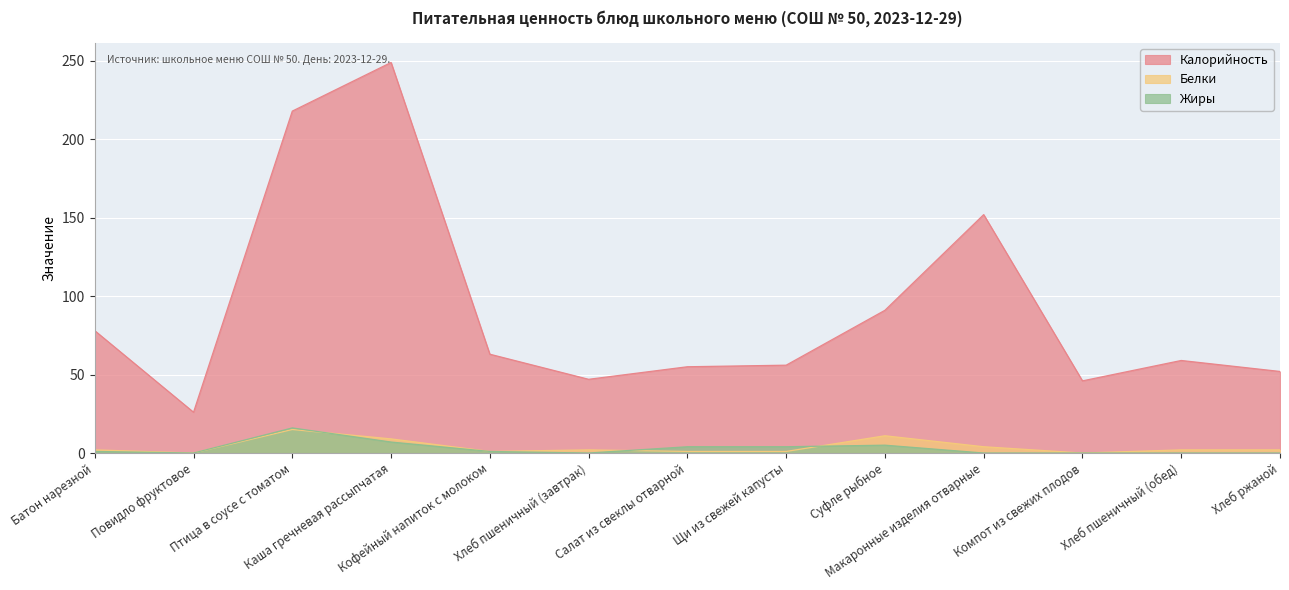

Reading left to right, what are all the values shown in this chart?

Калорийность: 78	26	218	249	63	47	55	56	91	152	46	59	52
Белки: 2	0	15	9	1	2	1	1	11	4	0	2	2
Жиры: 1	0	16	7	1	0	4	4	5	0	0	0	0